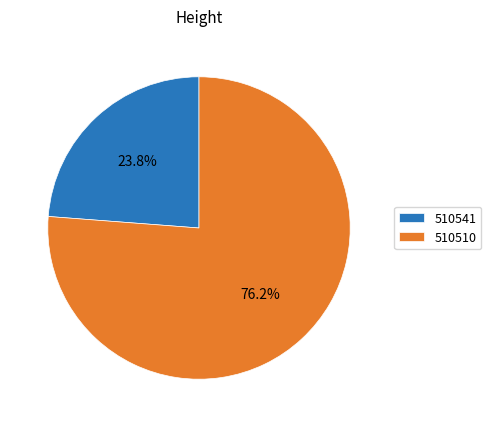

Which has a higher value, 510541 or 510510?

510510